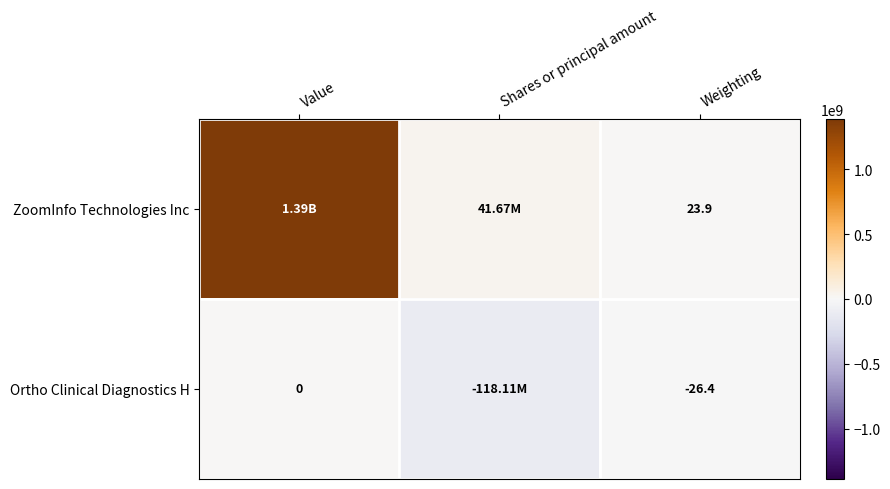

What is the difference between the highest and lowest values at Weighting?

50.3